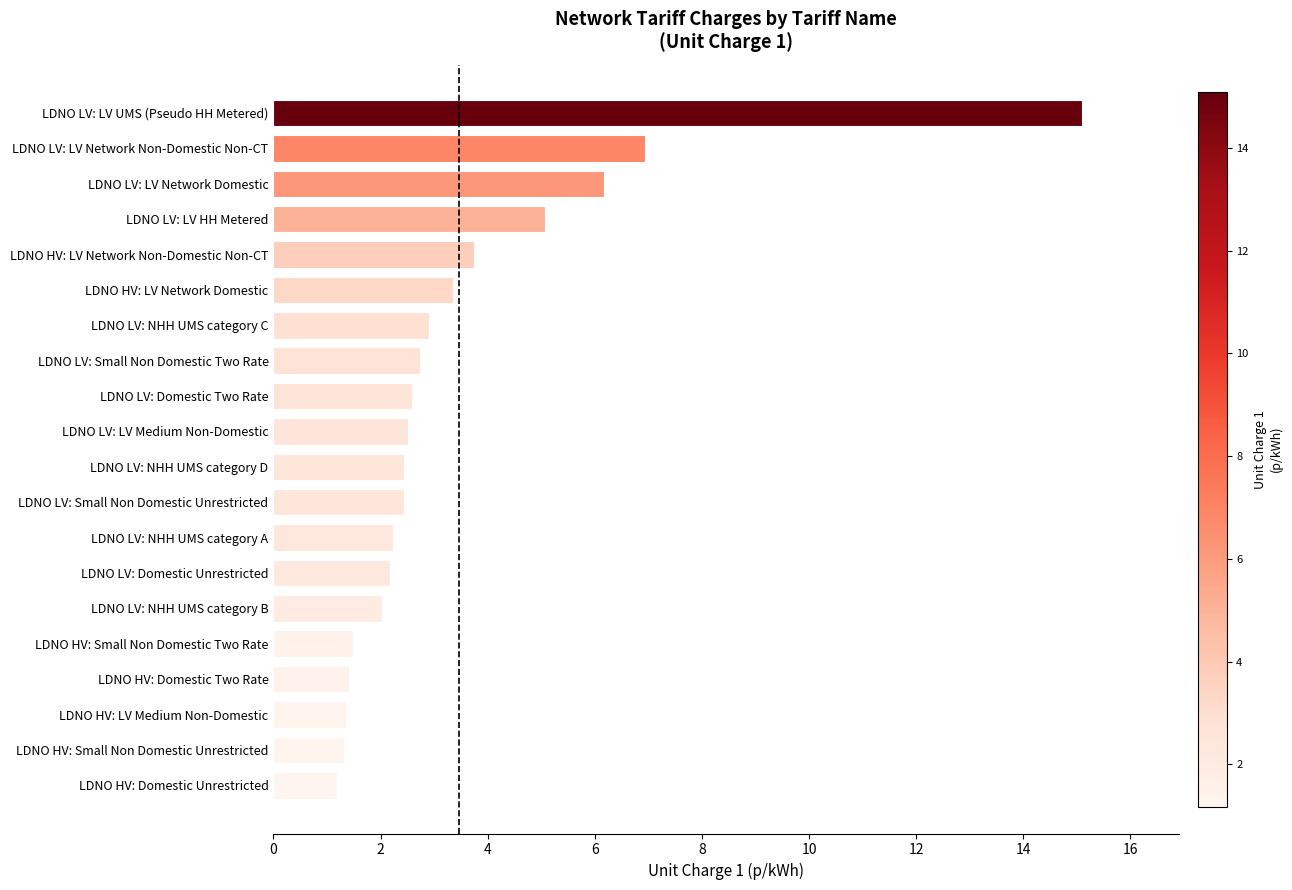

What is the difference between the maximum and minimum values?

13.9